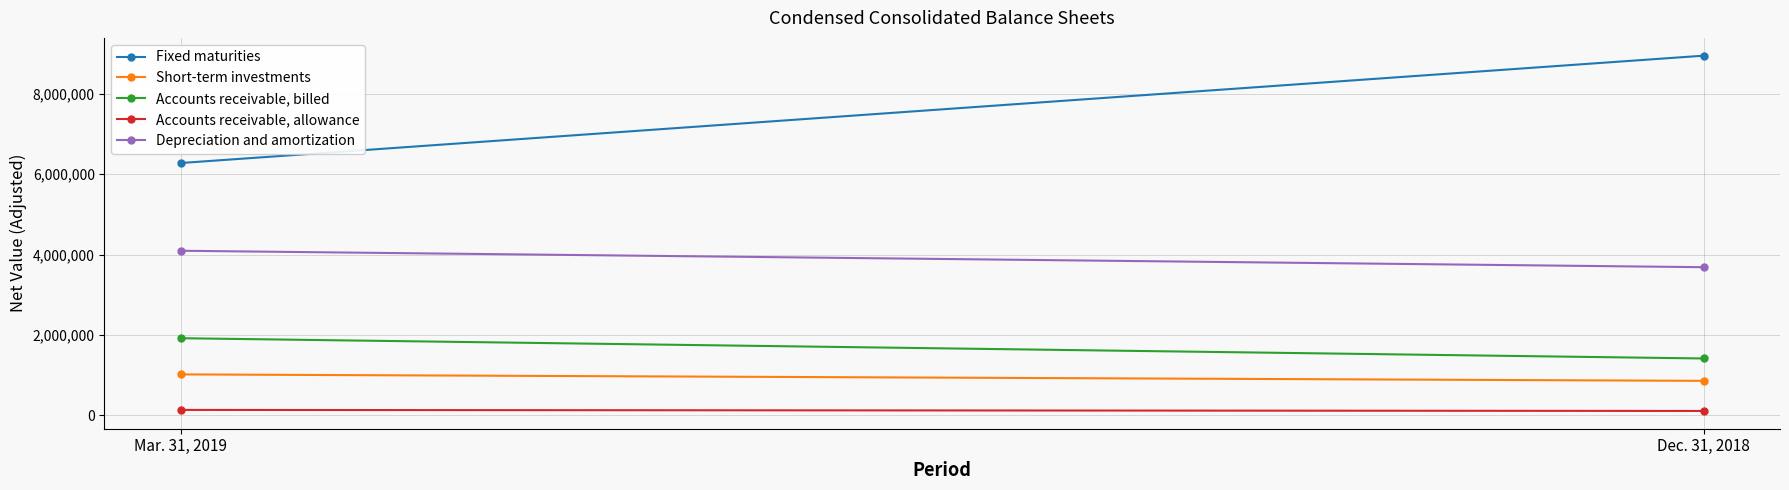

What is the maximum value for Short-term investments?

1014549